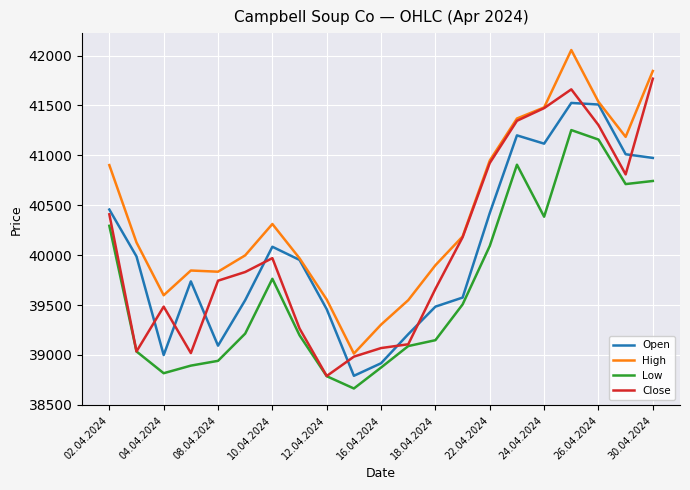

Which series has the largest total across all categories?

High